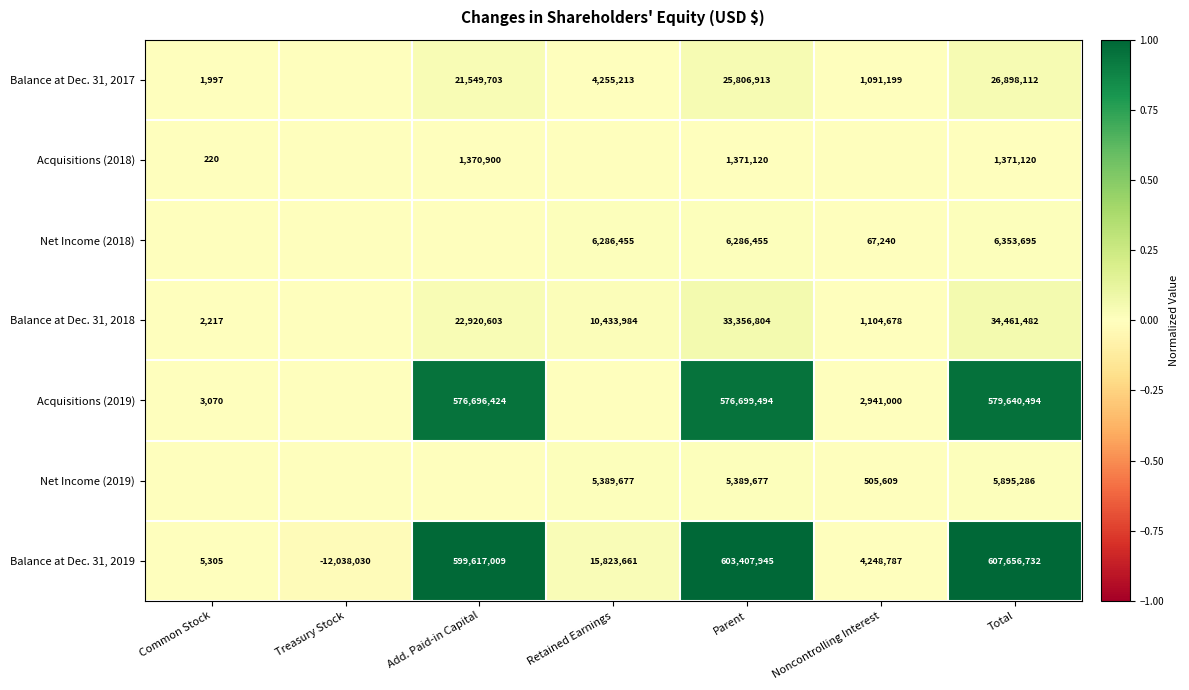

Is it true that Balance at Dec. 31, 2017 equals 0.0 at Total?

False